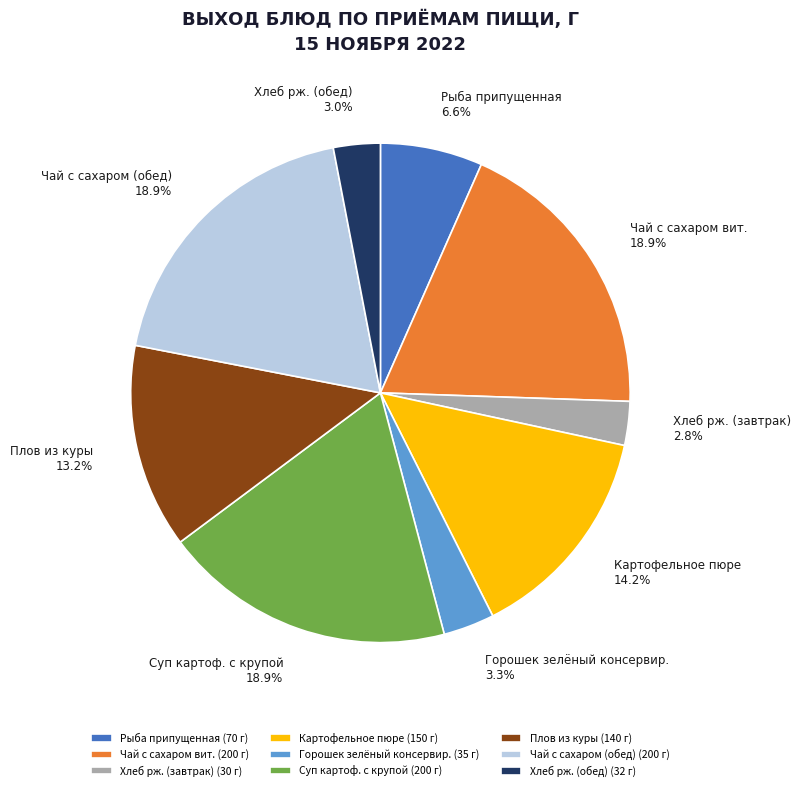

Between Плов из куры and Рыба припущенная, which is larger?

Плов из куры